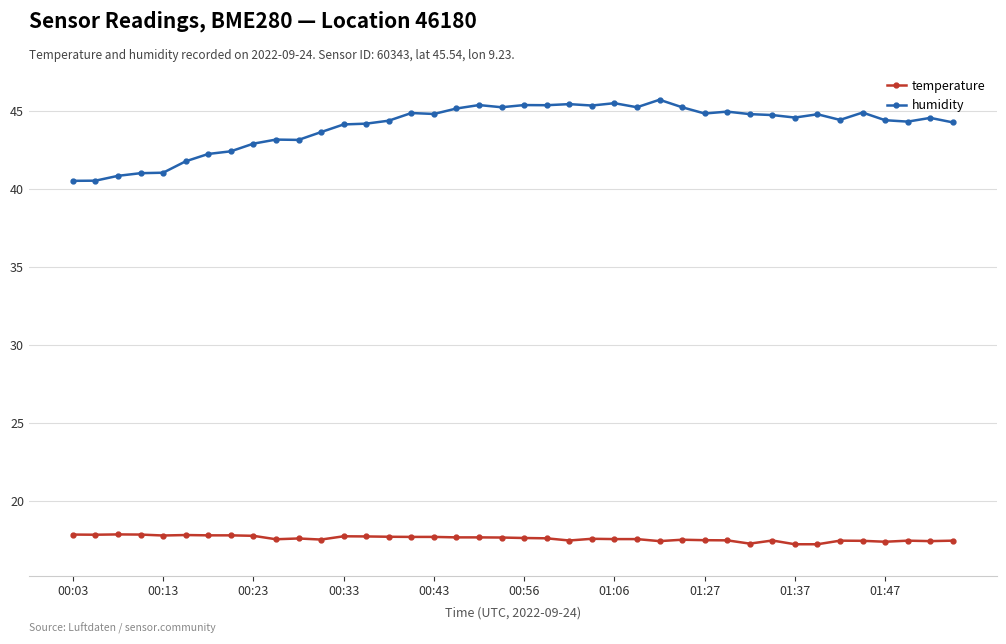

True or false: temperature has more than 1 points higher than both neighbors.

True